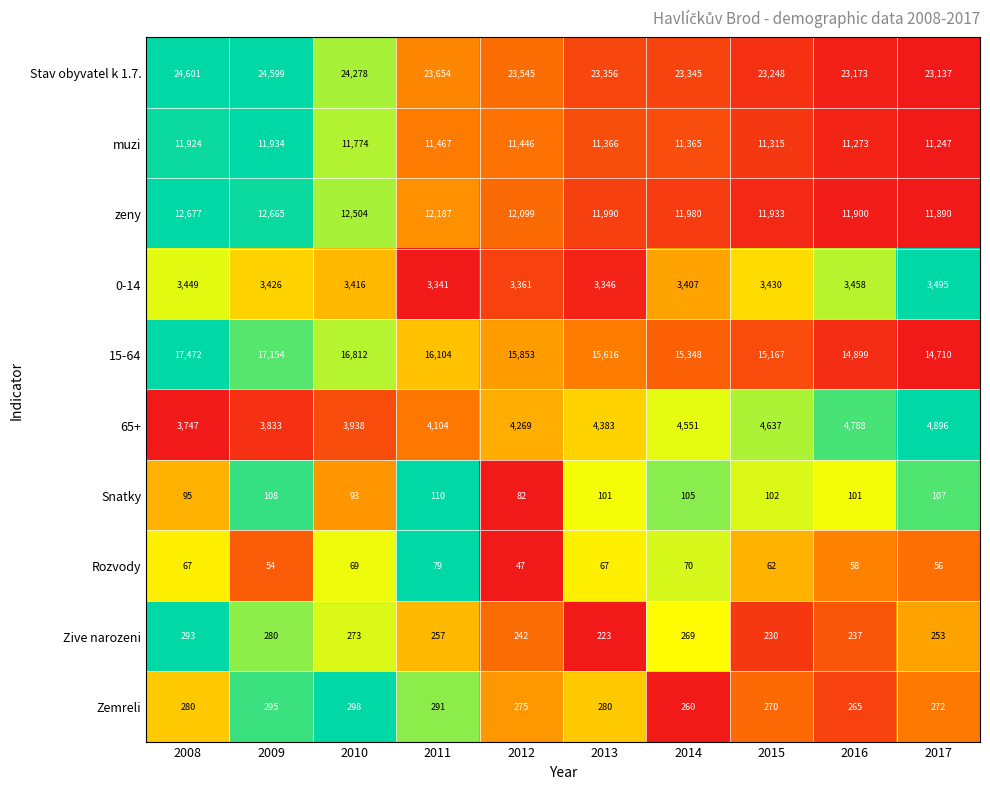

At which label is 0-14 closest to 3418?

2010